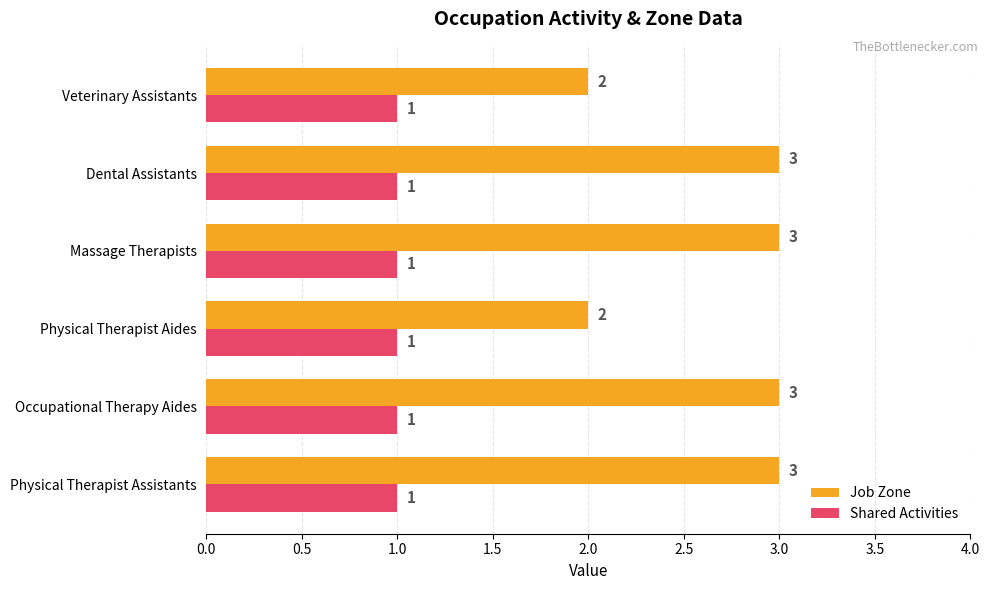

Count the Job Zone values in the range 2 to 3.

6